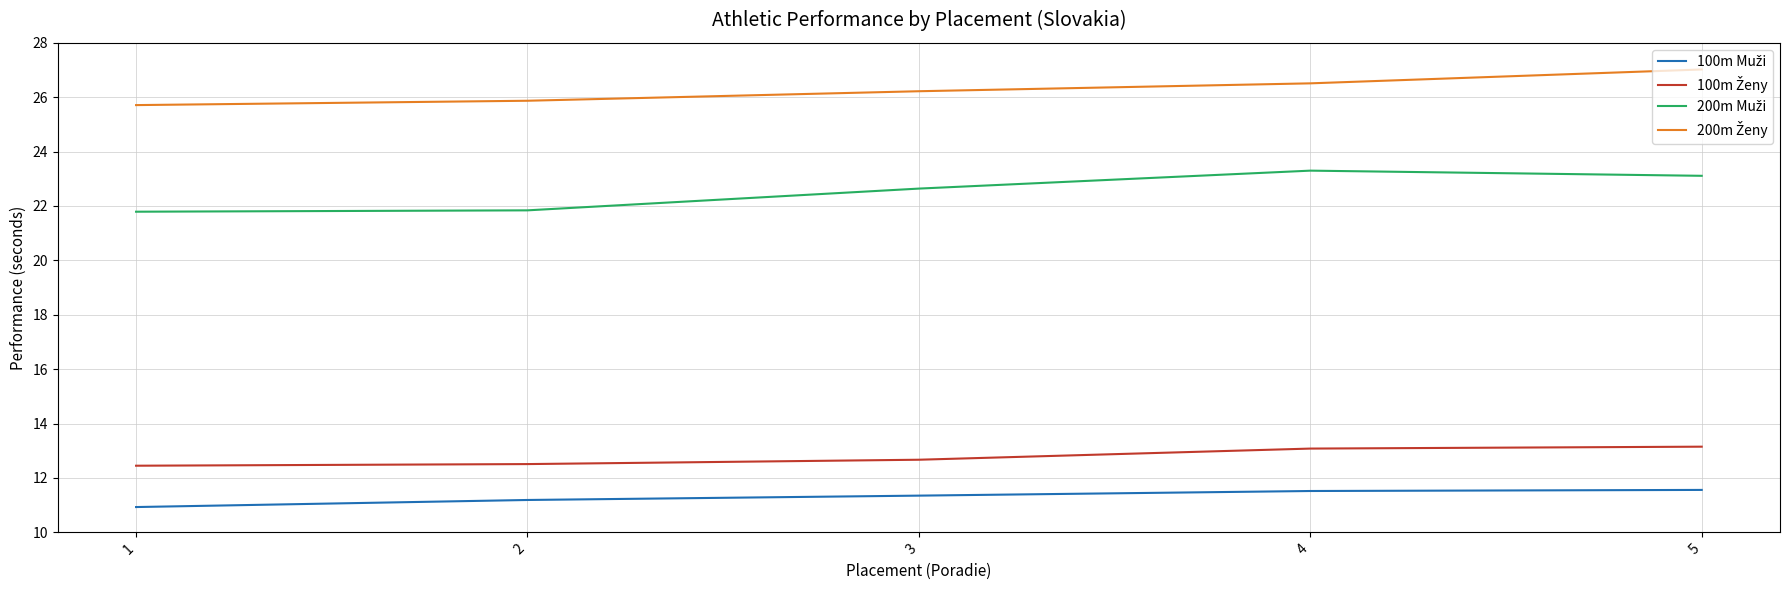

What is the total value across all series at 5?

74.8